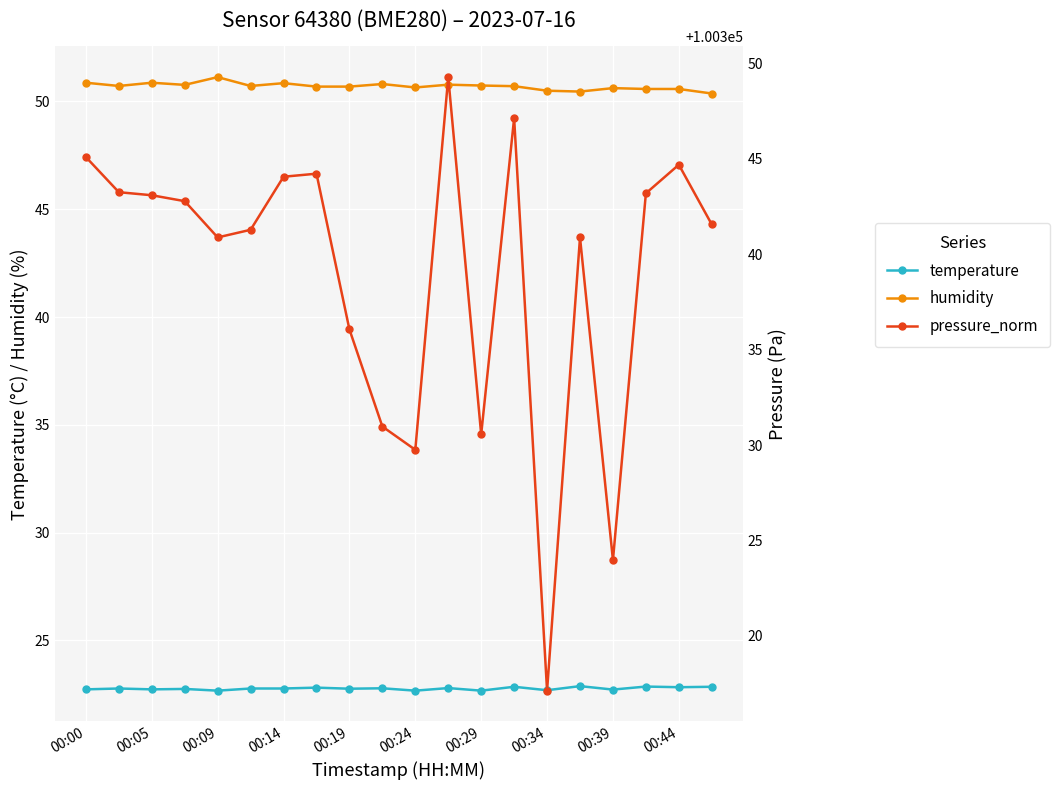

Count the number of data series in this chart.

3